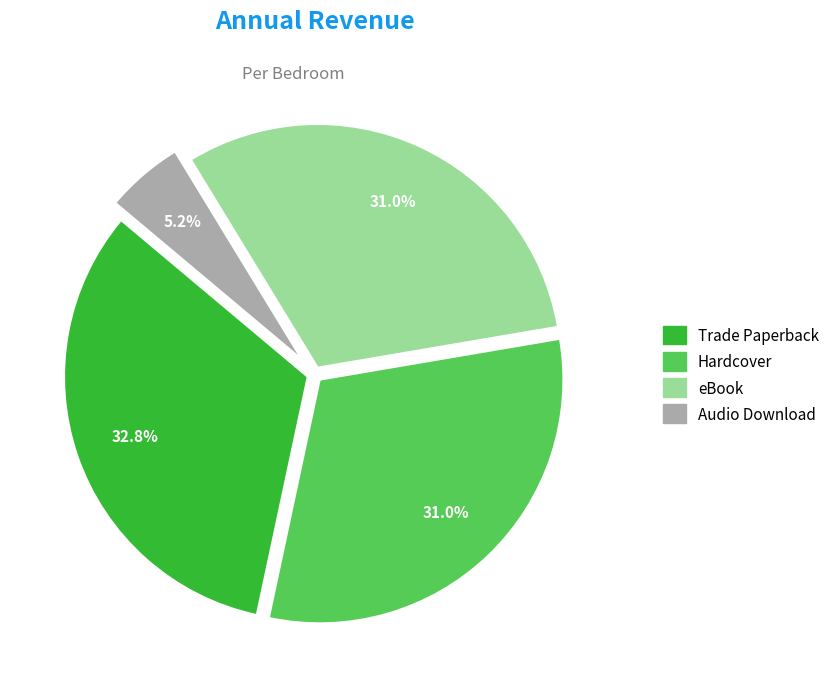

Is there any slice that represents more than half of the pie?

No